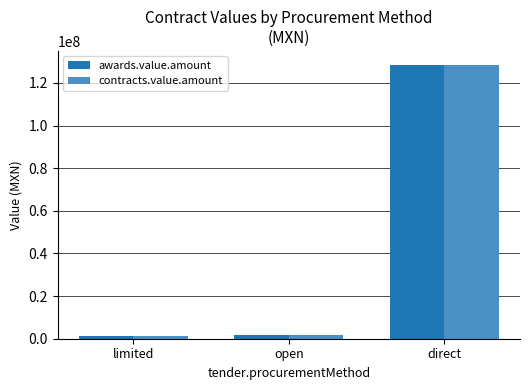

How many data points in awards.value.amount are less than 1756993?

1